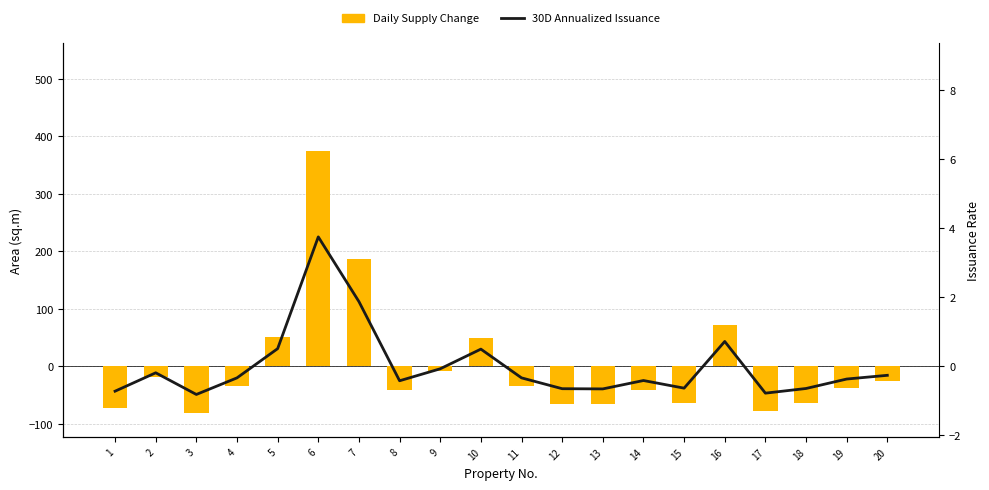

What is the value of the 30D Annualized Issuance bar at the 7th from the left?

1.9